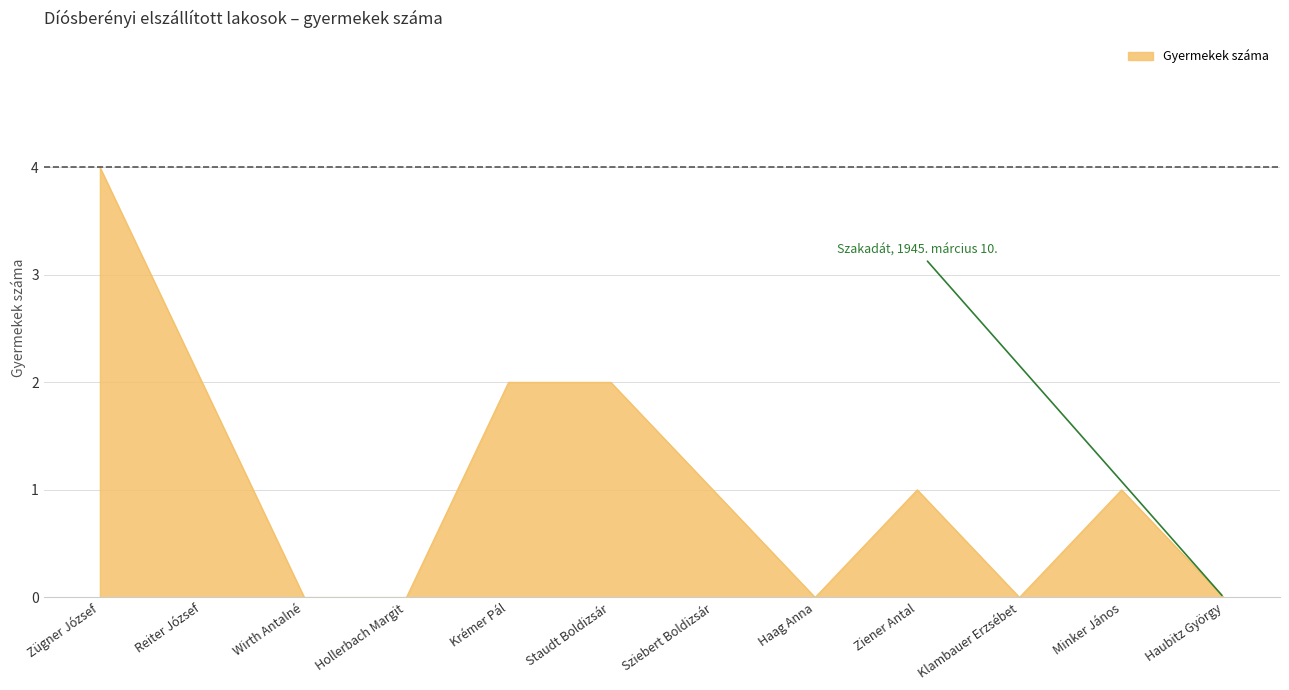

Which has a higher value, Reiter József or Wirth Antalné?

Reiter József